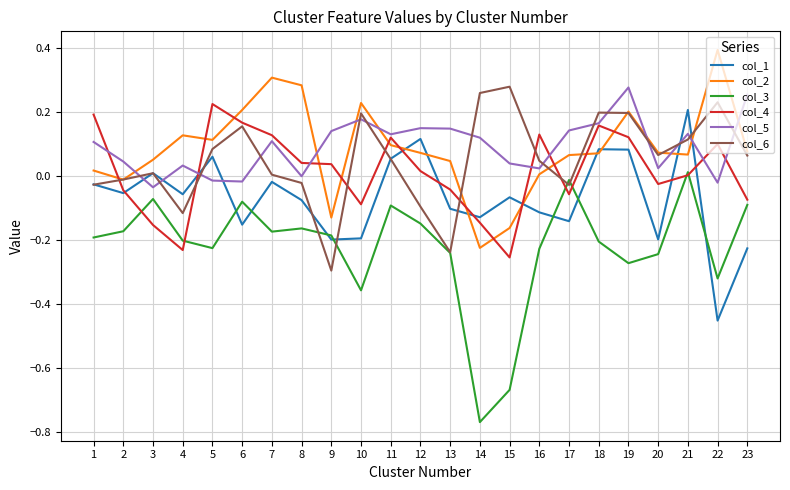

How many lines are shown in the chart?

6